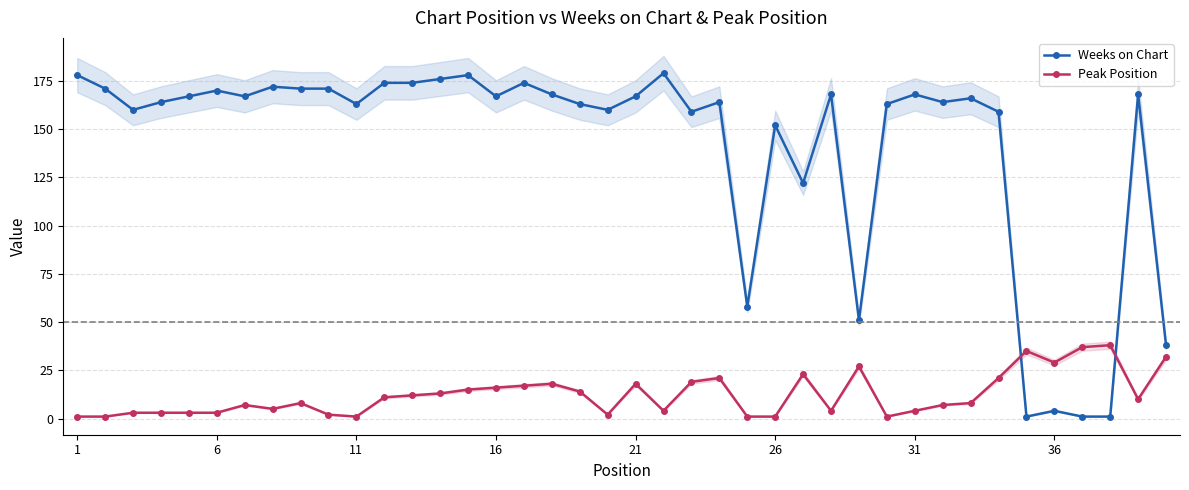

True or false: Weeks on Chart has more than 0 points higher than both neighbors.

True